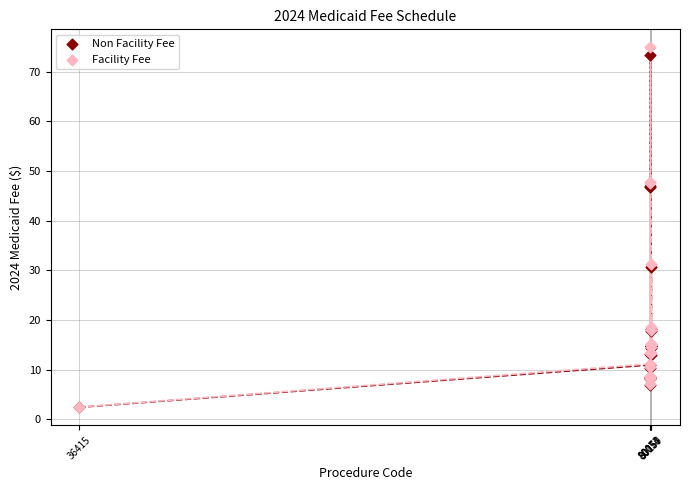

Which series has the widest spread of Y values?

Facility Fee